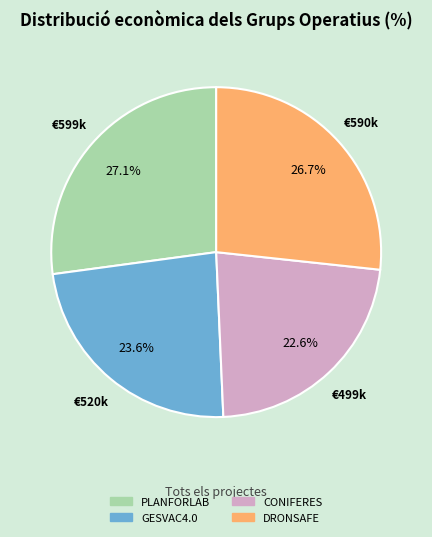

Combined, what portion of the pie is DRONSAFE and PLANFORLAB?

53.8%